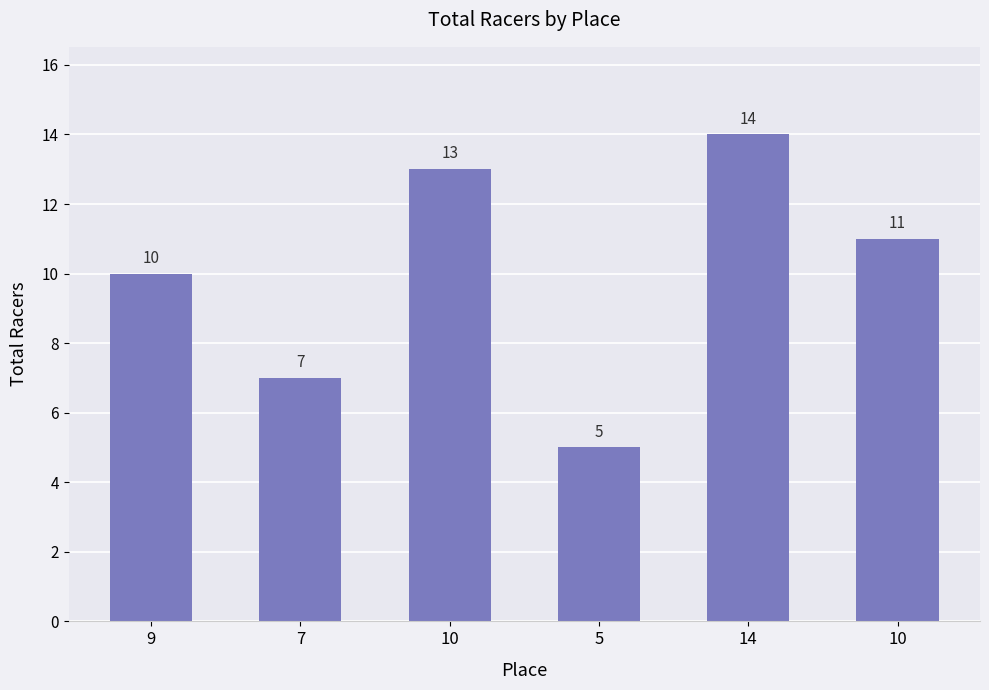

How many bars are there in total?

6